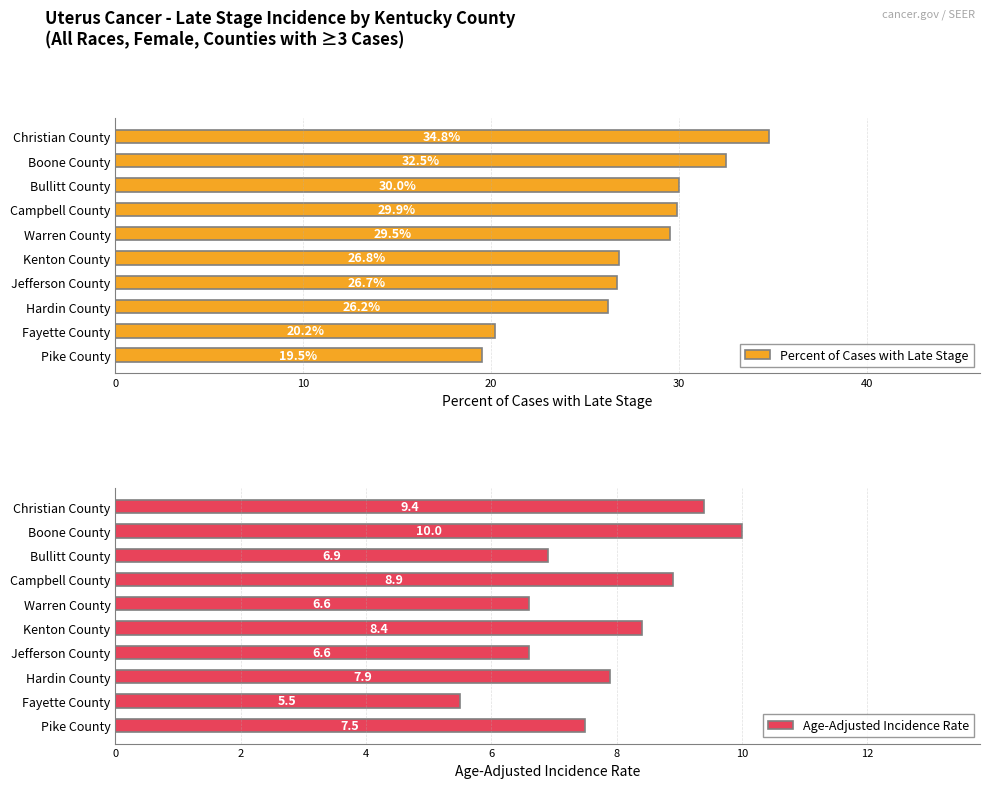

List the labels in order of Percent of Cases with Late Stage value, smallest first.

Pike County, Fayette County, Hardin County, Jefferson County, Kenton County, Warren County, Campbell County, Bullitt County, Boone County, Christian County